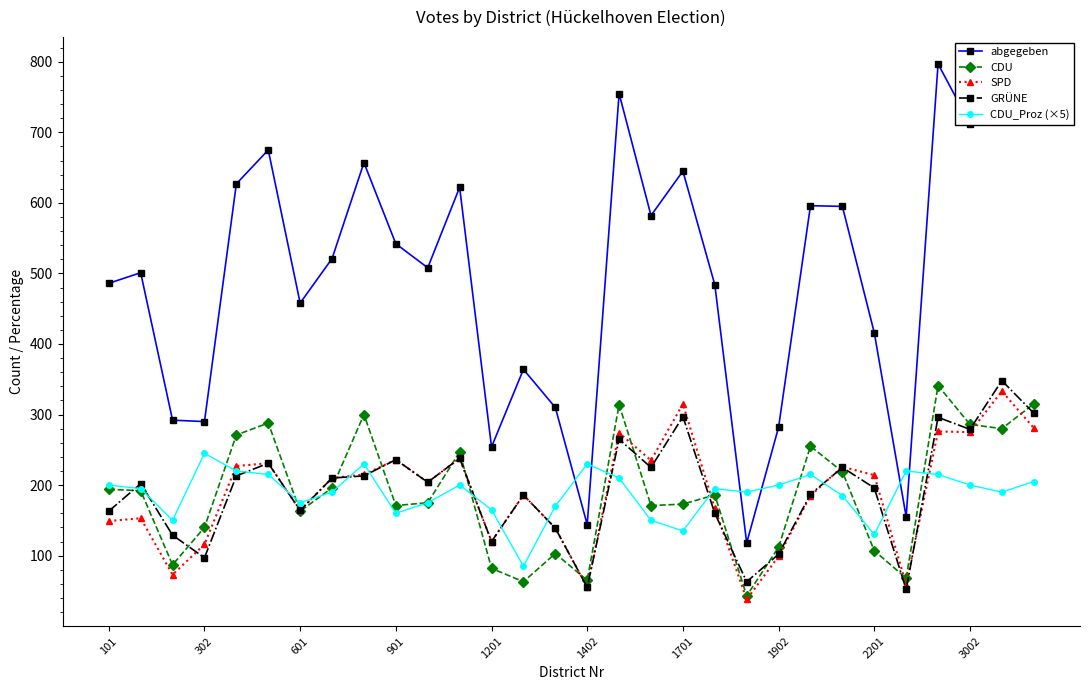

Which series has the largest range (max minus min)?

abgegeben